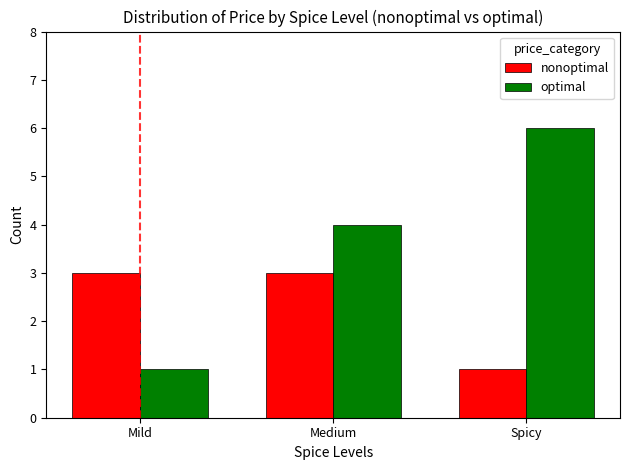

How many data points in optimal are less than 4?

1